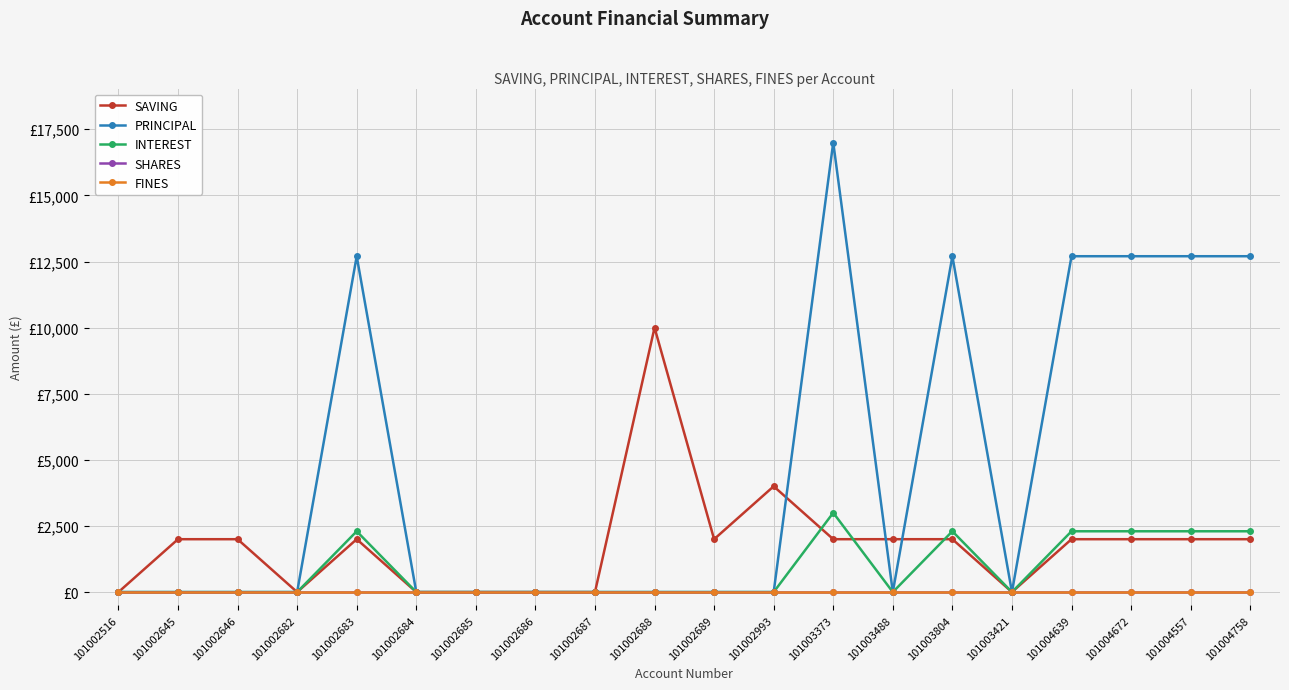

Between 101002993 and 101003488, which series saw the biggest shift?

SAVING